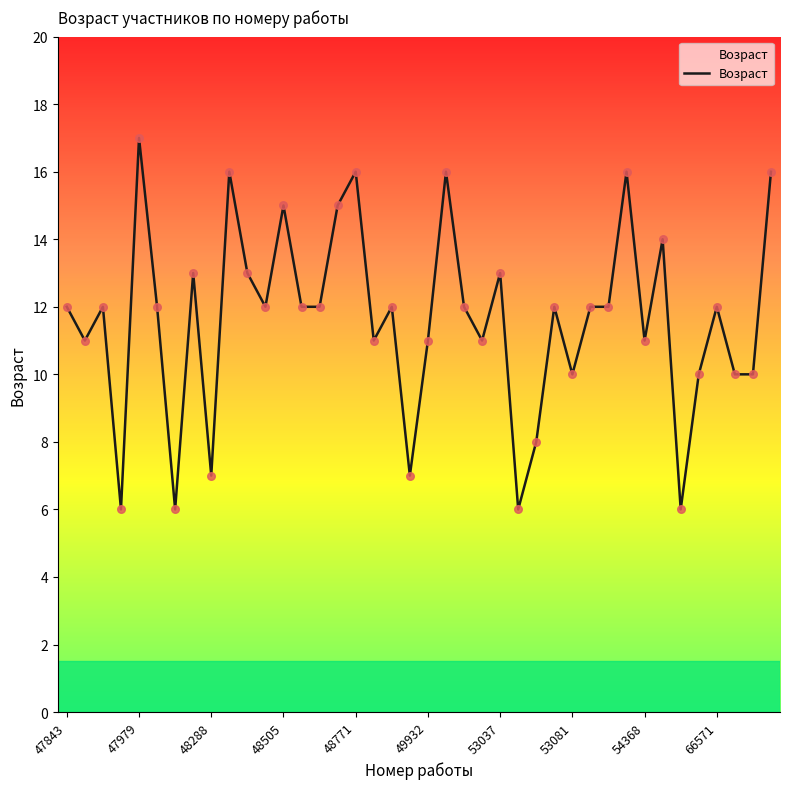

What is the maximum value shown in the chart?

17